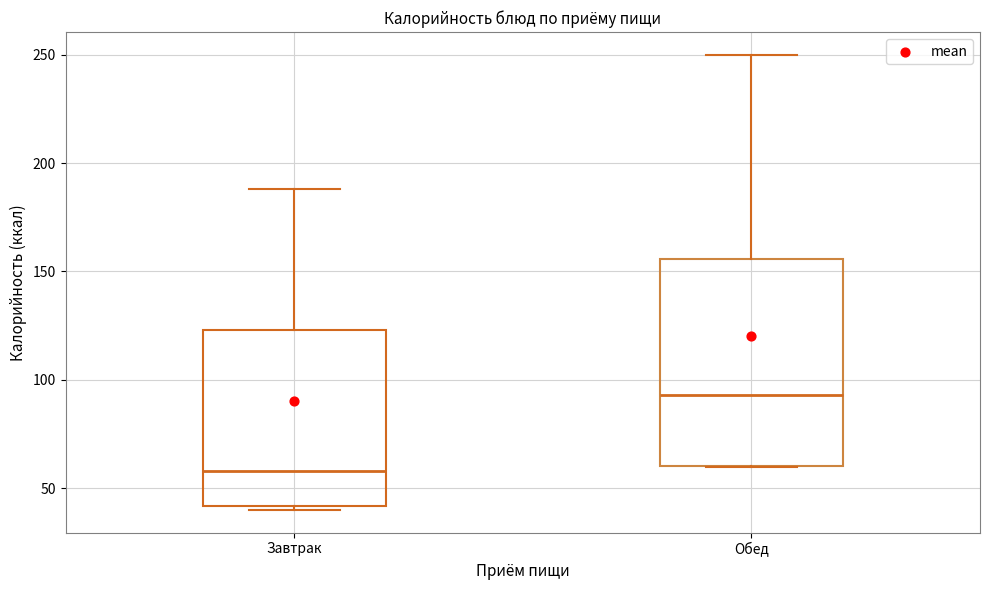

Reading left to right, transcribe this box plot: for each box, give where its median line is, the range the box spans, and where its two whiskers end, as read against the y-axis. The values are not printed on the chart, so give them approximately, as read against the axis.

Завтрак: median 60, box 40 to 125, whiskers 40 (just below the box's lower edge) to 190
Обед: median 95, box 60 to 155, whiskers 60 to 250